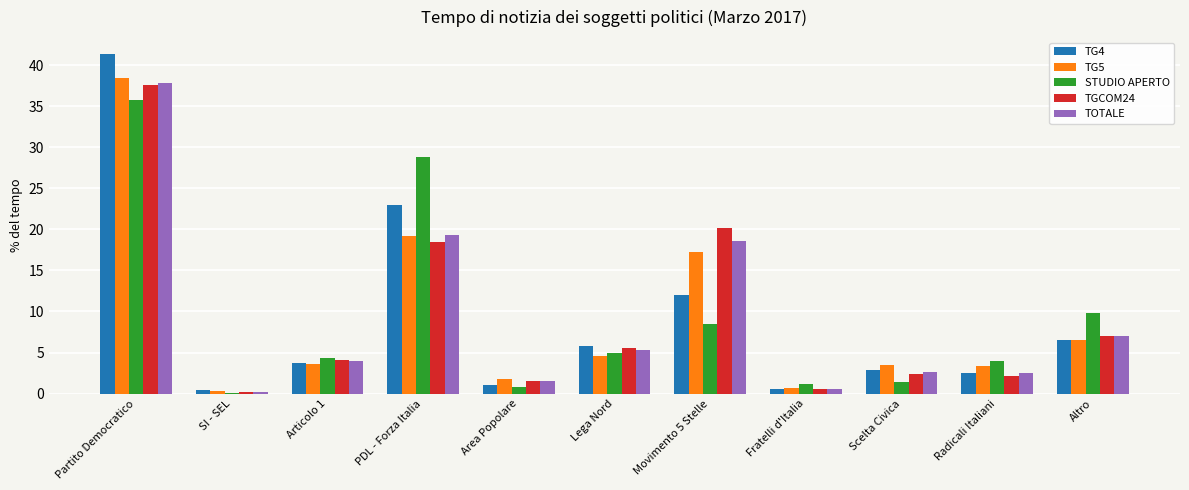

The value of TG4 at Fratelli d'Italia is 0.6. True or false?

True